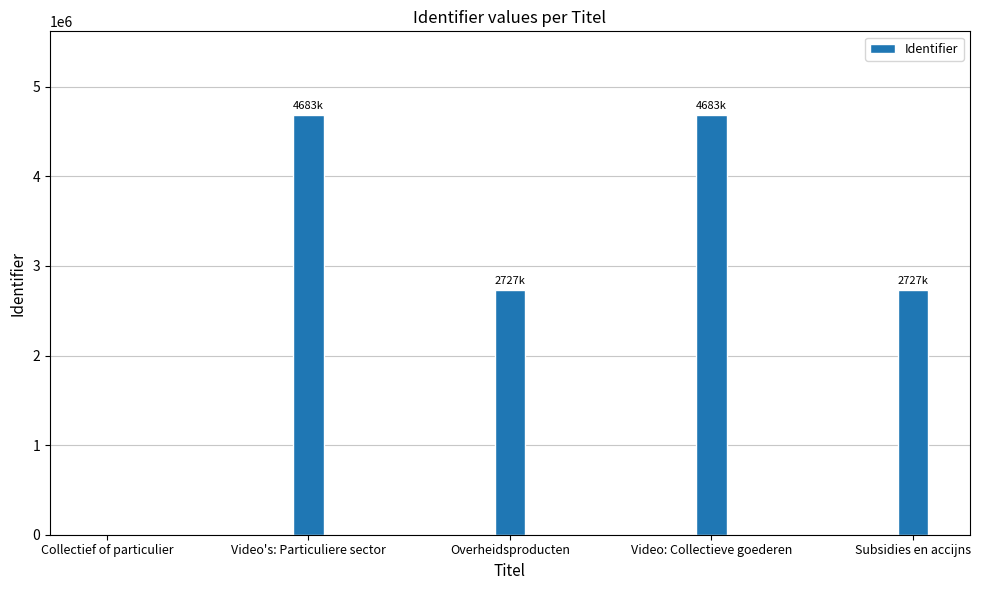

Is it true that the value at Collectief of particulier is 0?

True